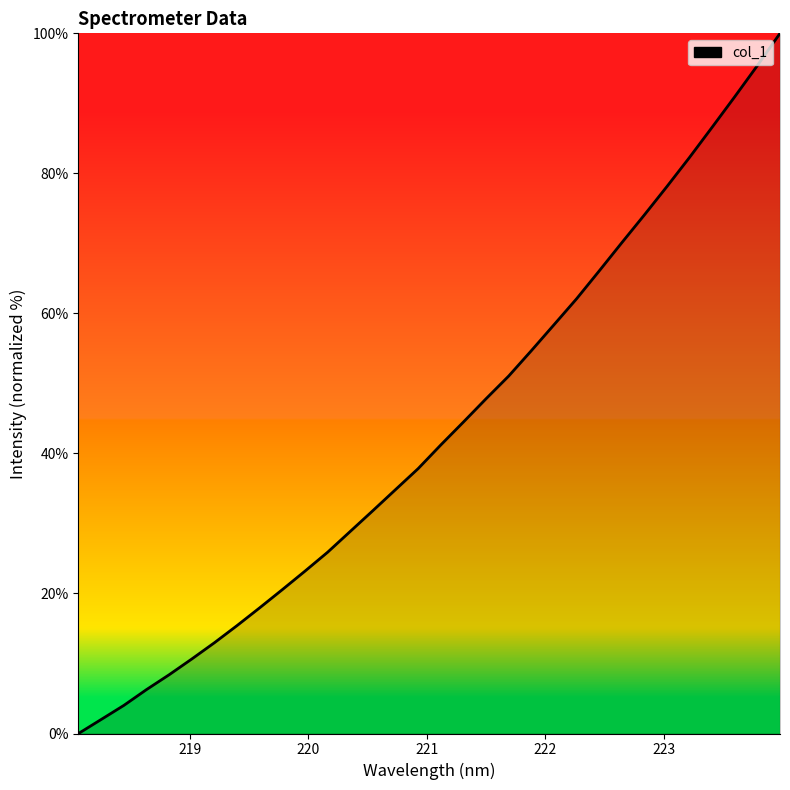

What is the difference between the maximum and minimum values?

100.0